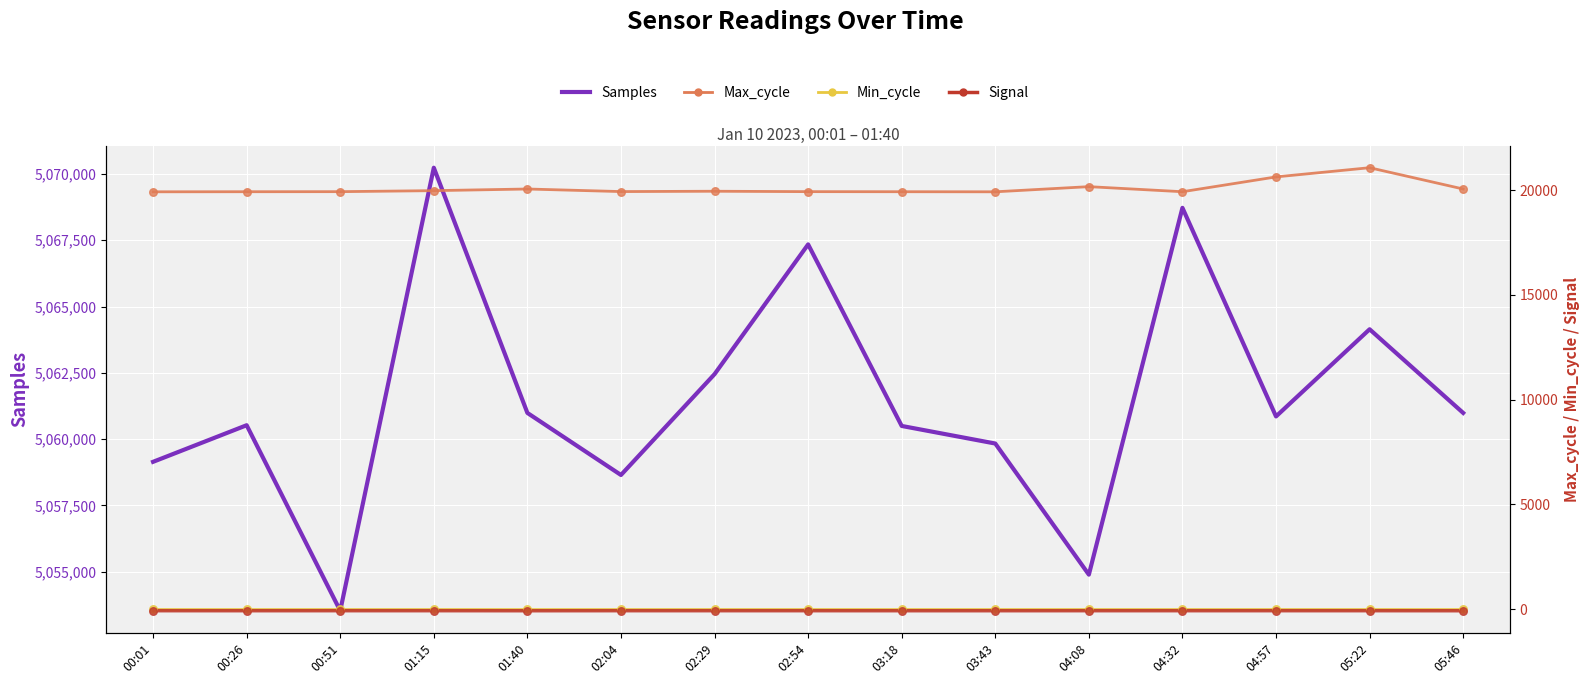

What is the total value across all series at 00:01?

5079026